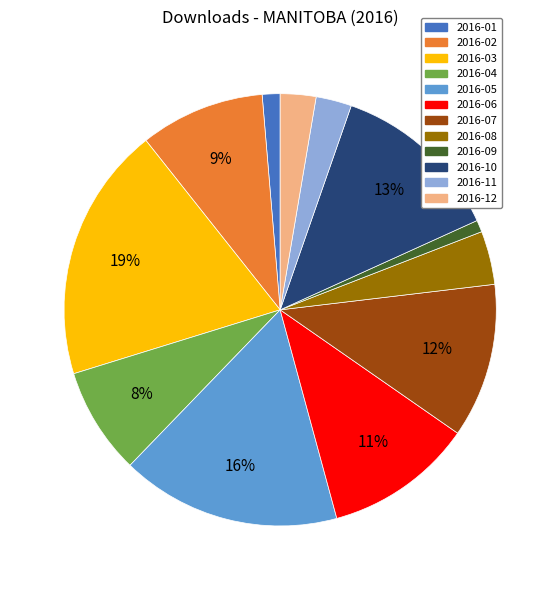

To the nearest percent, what is the difference between the largest and smallest slice percentages?

18%